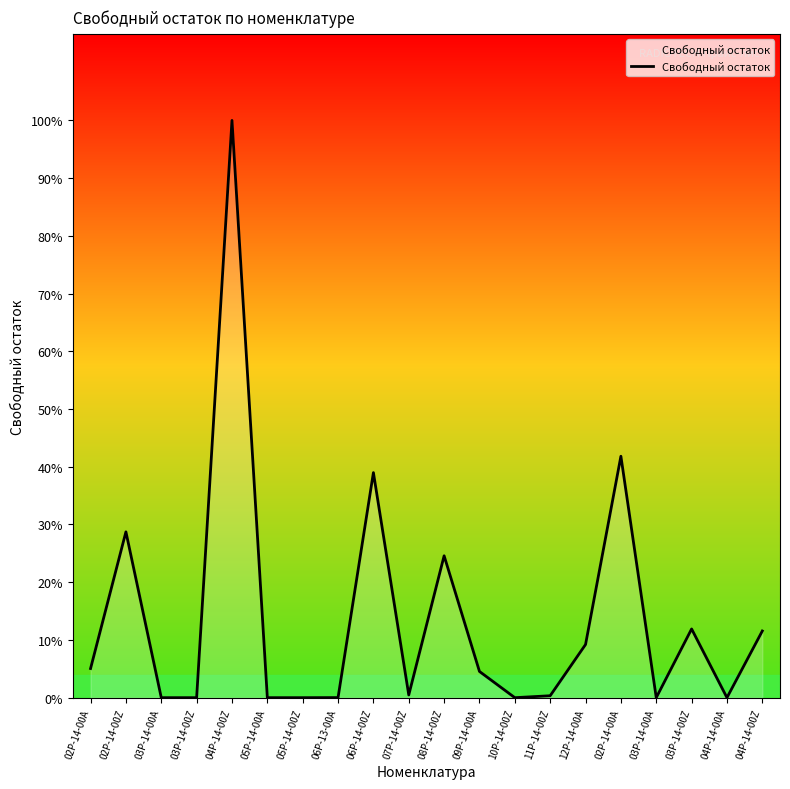

What is the label of the 20th point from the right?

02P-14-00A